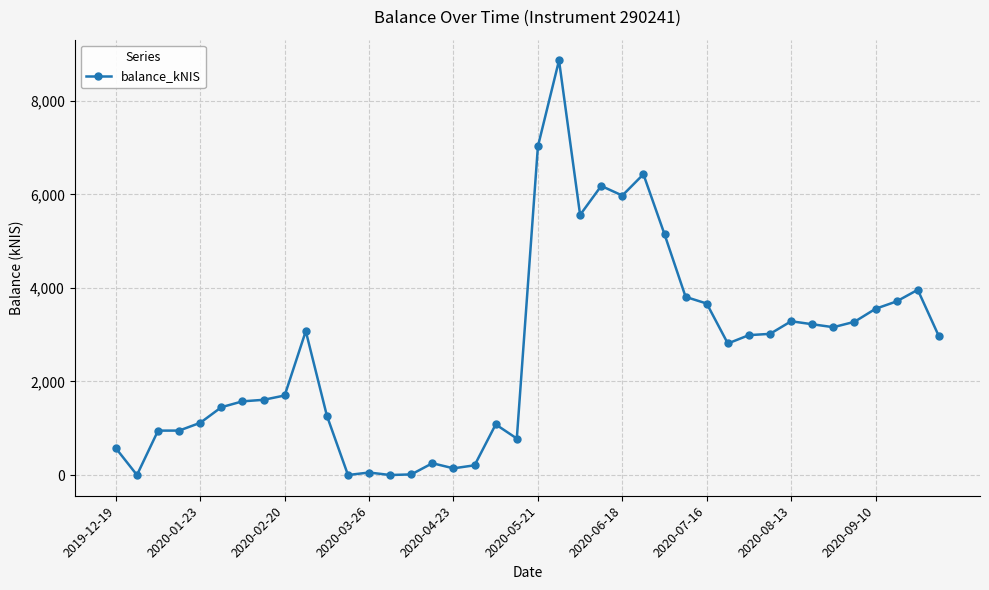

What is the difference between the second highest and minimum values?

7025.1